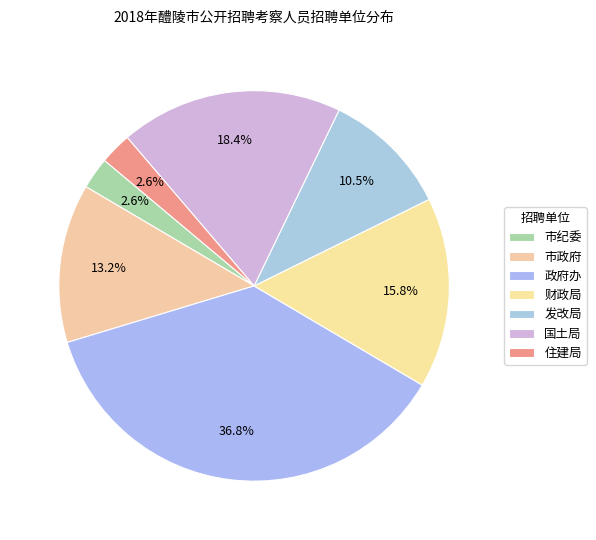

Is it true that 发改局 is 11% of the pie?

True